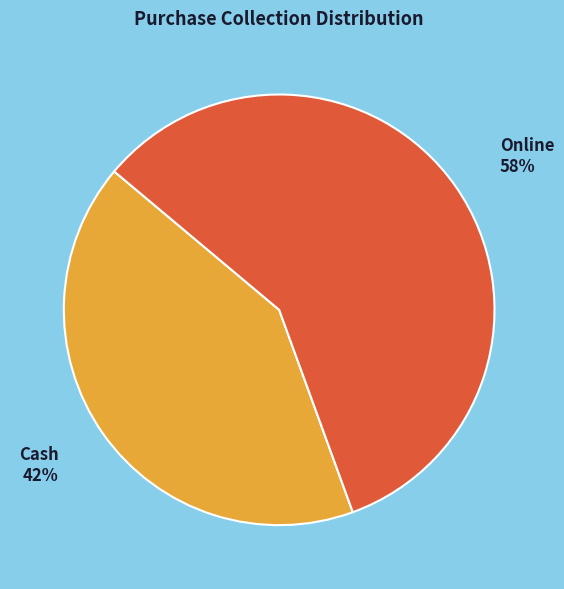

To the nearest percent, what is the combined percentage of Online and Cash?

100%